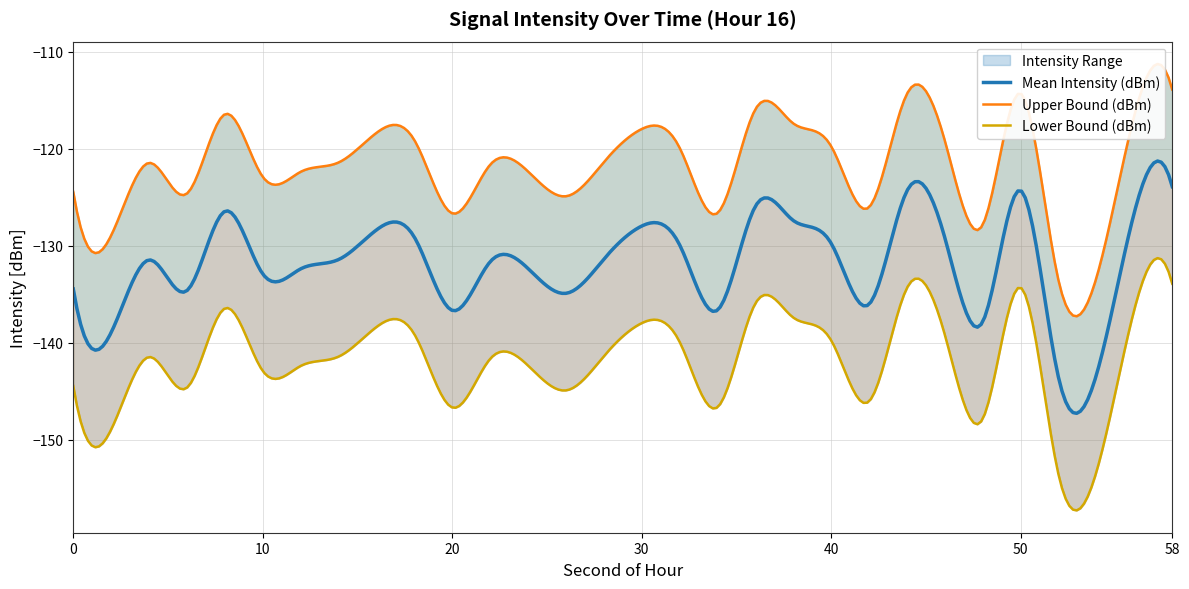

In Lower Bound (dBm), how many points are higher than both neighbors (excluding endpoints)?

8